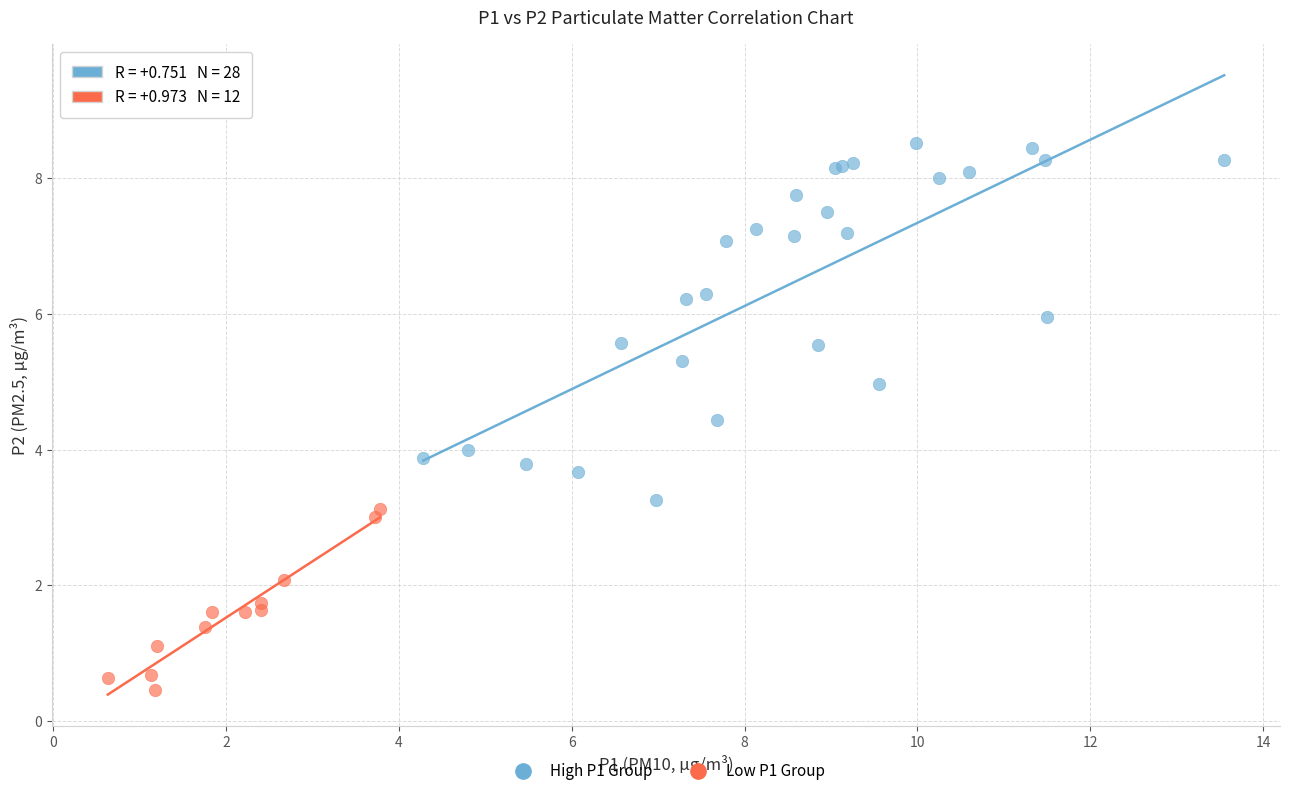

Which series reaches the minimum Y coordinate?

Low P1 Group